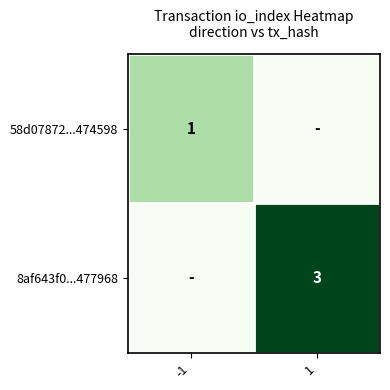

Is it true that 58d07872...474598 equals 0 at -1?

False